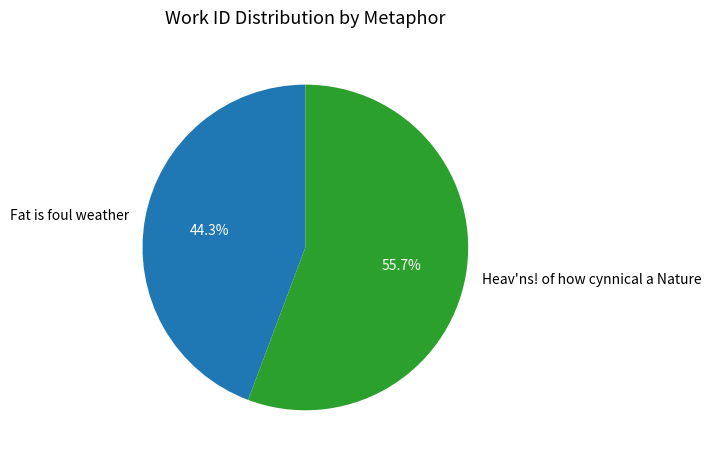

Which category has the smallest portion of the pie?

Fat is foul weather